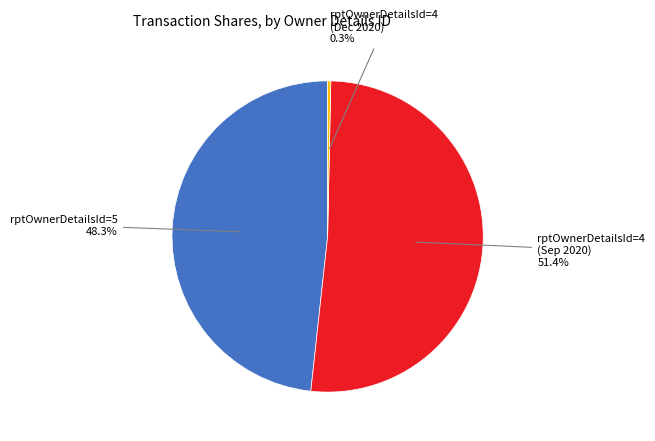

Does any single category account for the majority?

Yes